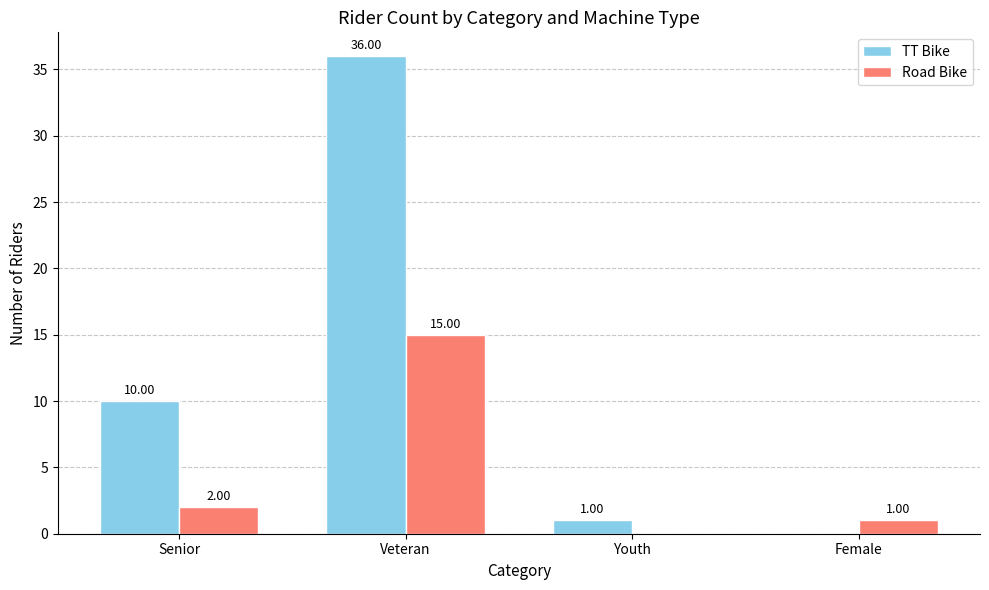

What is the sum of all Road Bike values?

18